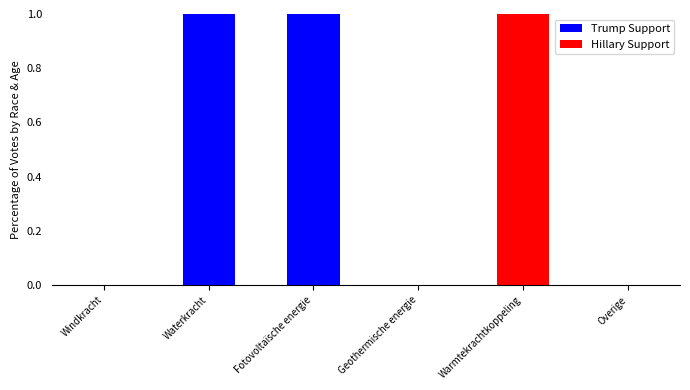

Which has a higher value, Waterkracht or Geothermische energie?

Waterkracht